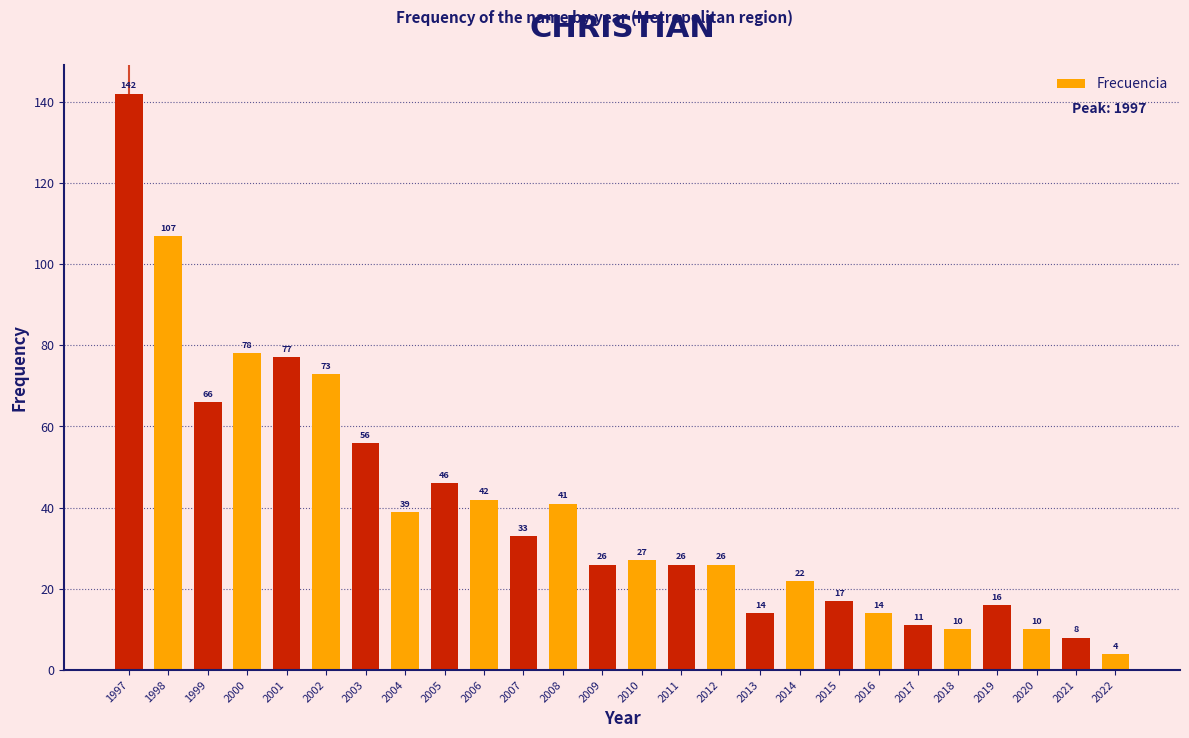

Reading left to right, transcribe all the data shown in this chart.

142	107	66	78	77	73	56	39	46	42	33	41	26	27	26	26	14	22	17	14	11	10	16	10	8	4